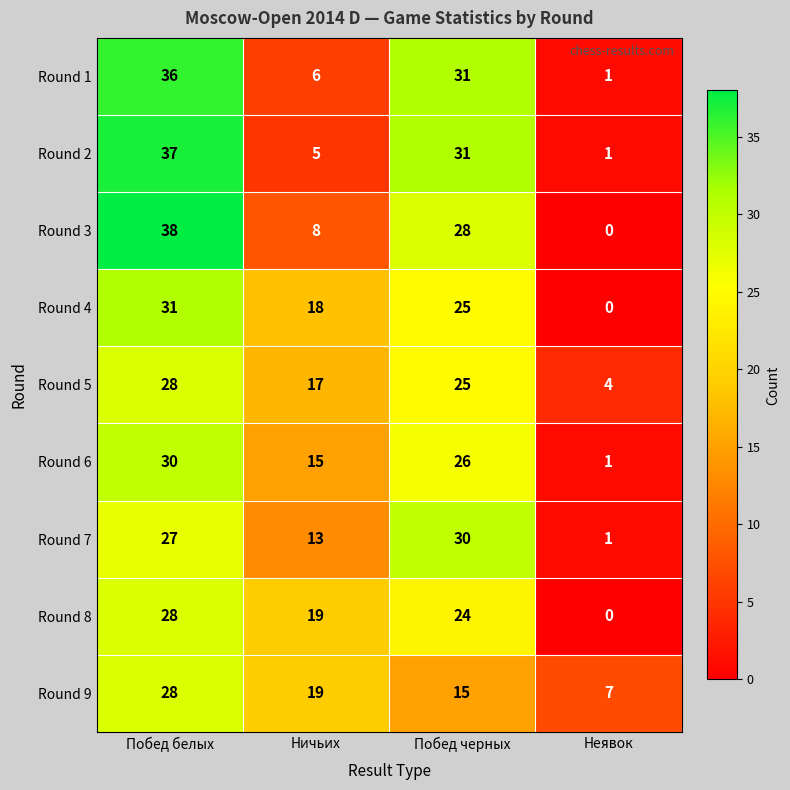

What is the difference between the highest and lowest values at Побед белых?

11